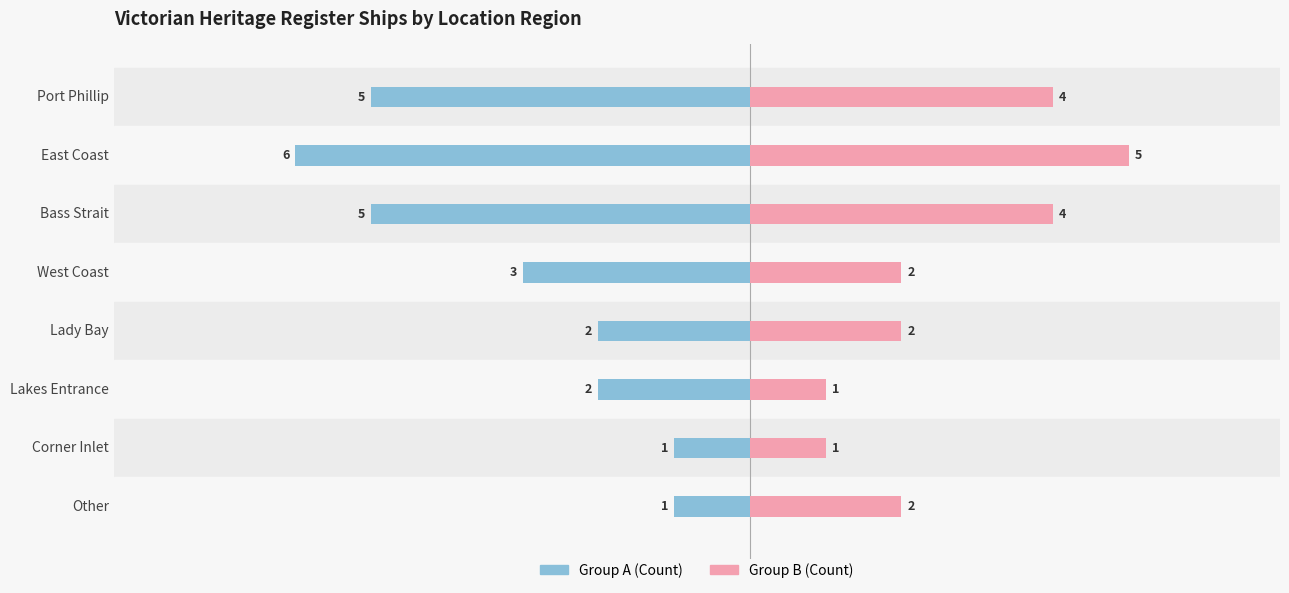

What is the difference between the highest and lowest values at Lakes Entrance?

3